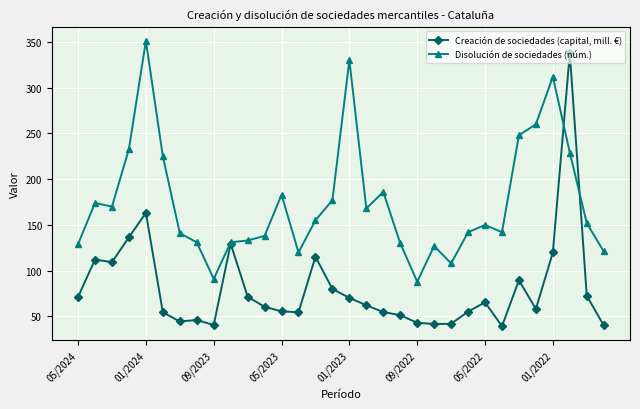

At how many categories does at least one series exceed 280?

4